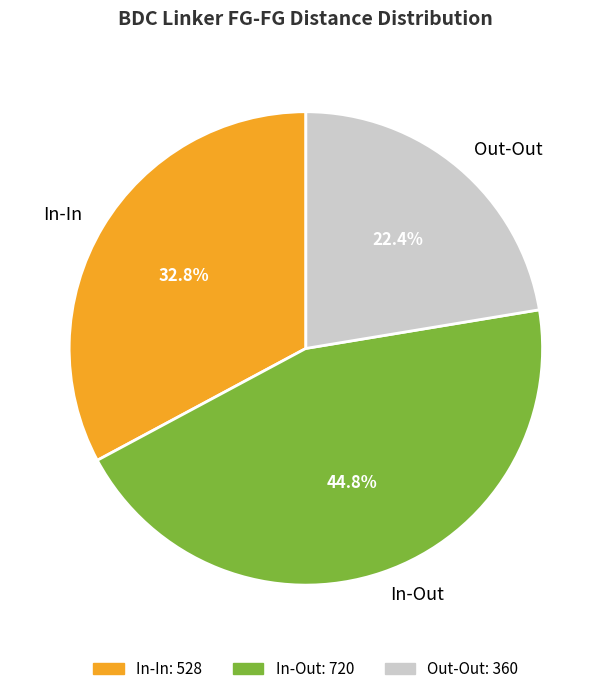

How much of the chart is everything except In-Out?

55.2%